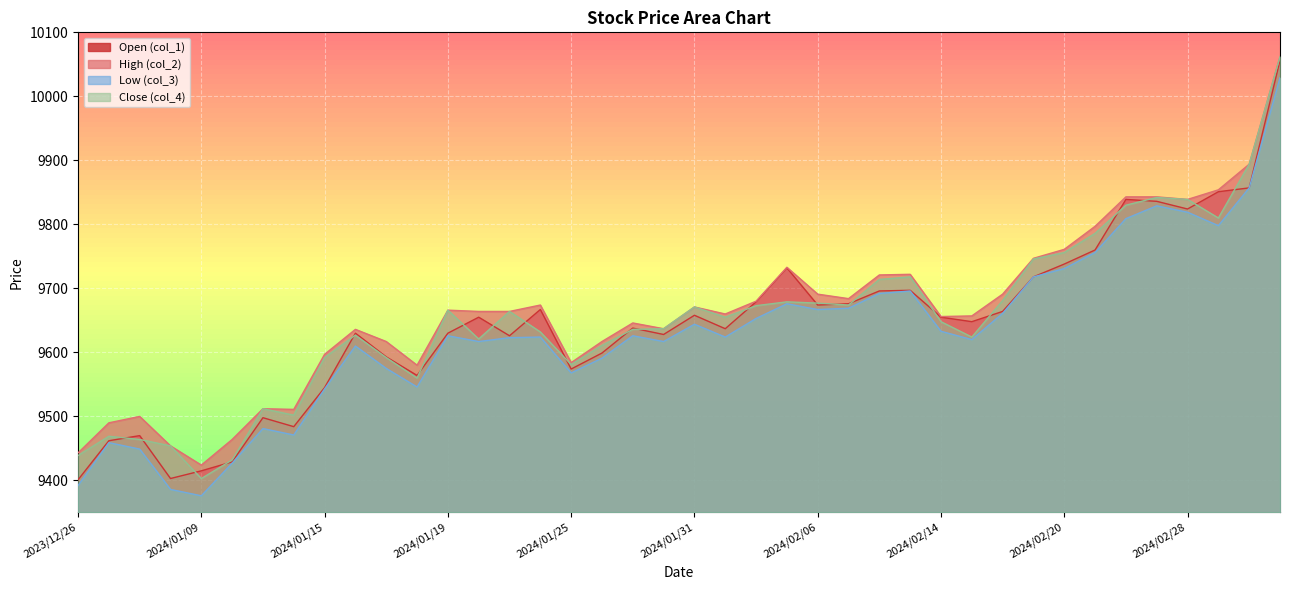

At 2024/02/15, list the series in order from largest to smallest.

col_2, col_1, col_4, col_3